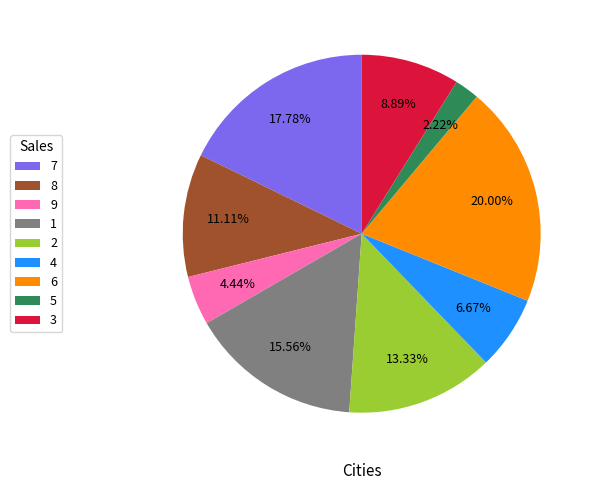

True or false: 7 accounts for 7% of the total.

False